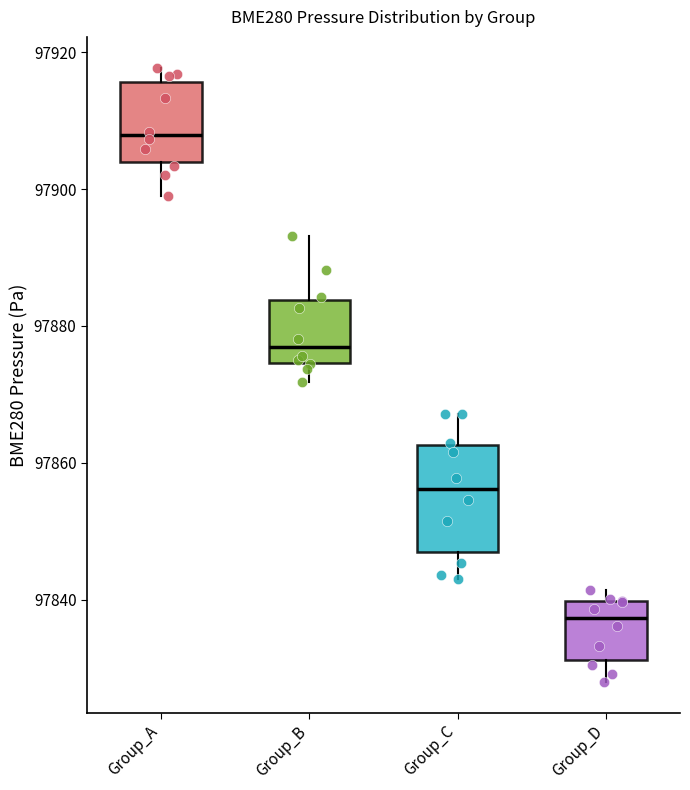

Which box is the tallest, from its lower edge to its upper edge?

Group_C